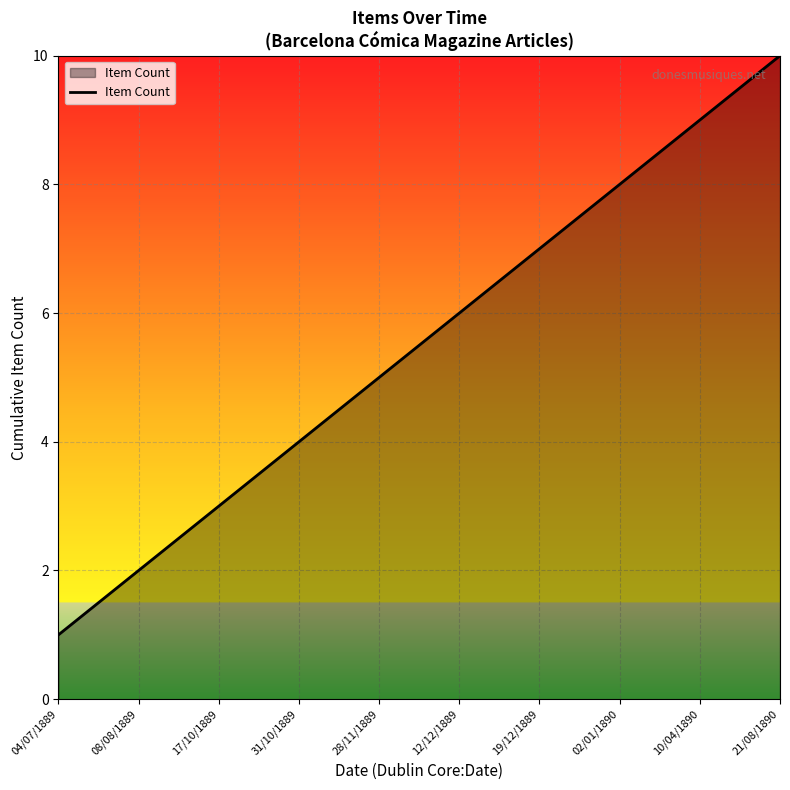

What is the smallest value displayed?

1